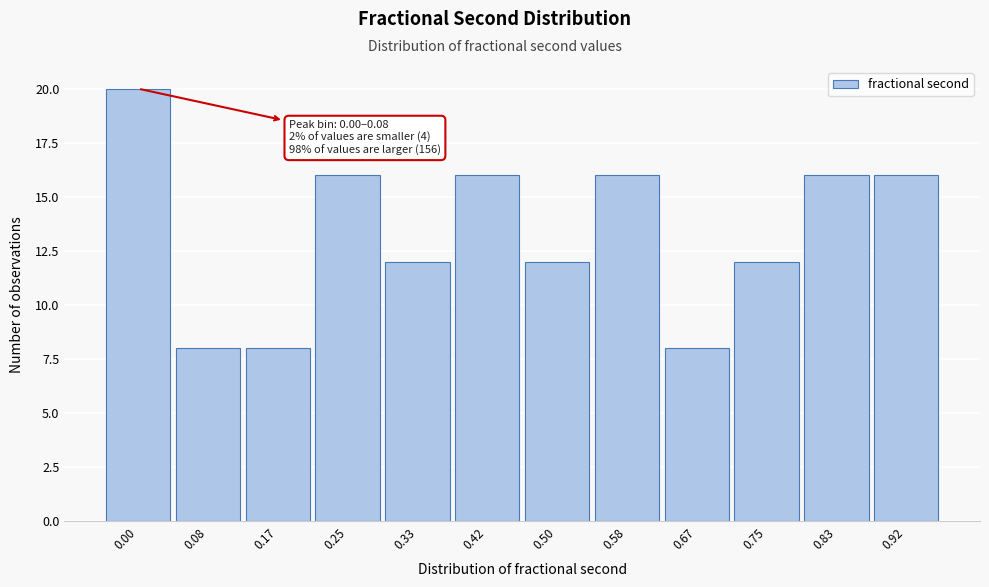

Reading left to right, list all the values displayed in this chart.

0.00=20	0.08=8	0.17=8	0.25=16	0.33=12	0.42=16	0.50=12	0.58=16	0.67=8	0.75=12	0.83=16	0.92=16